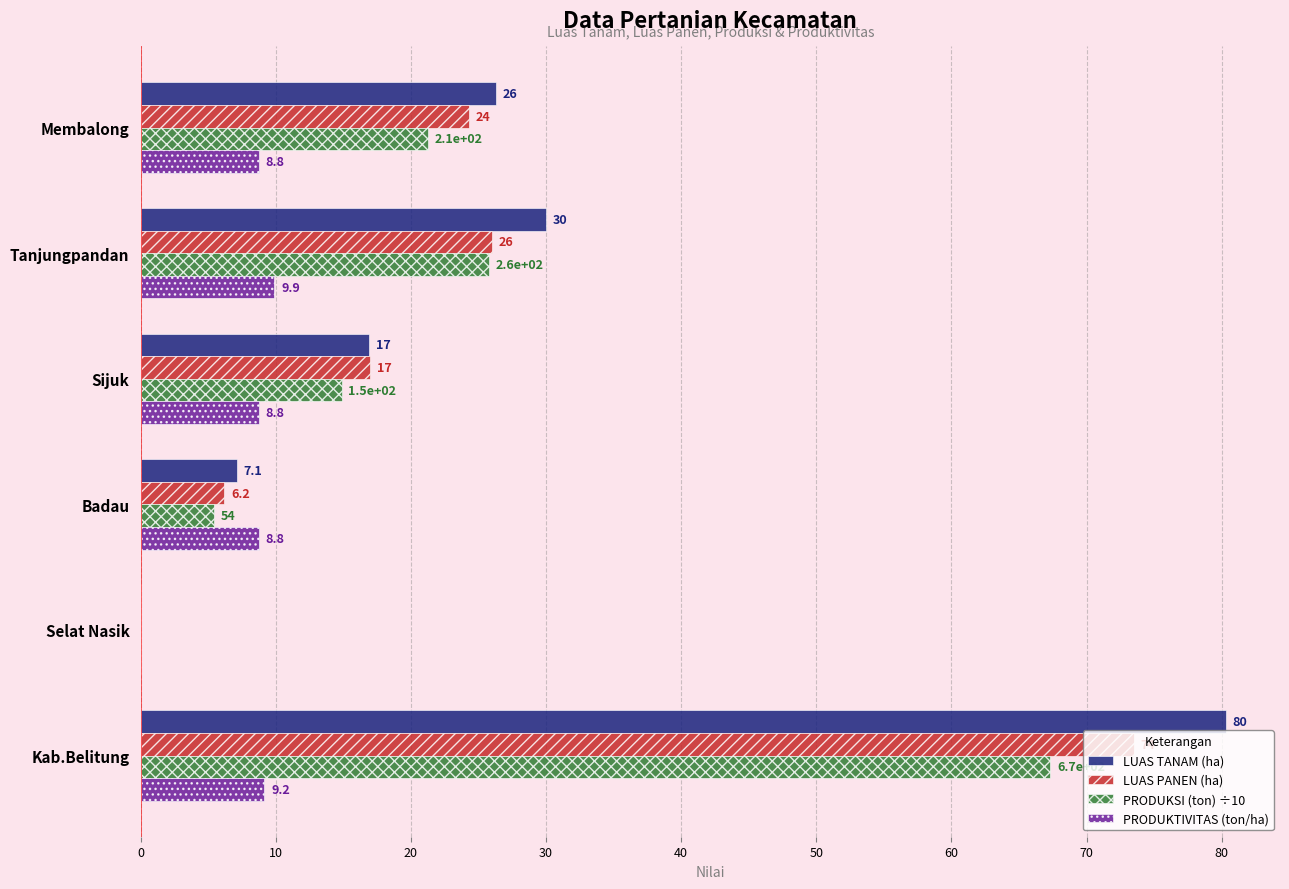

At which label is LUAS PANEN (ha) closest to 36?

Tanjungpandan